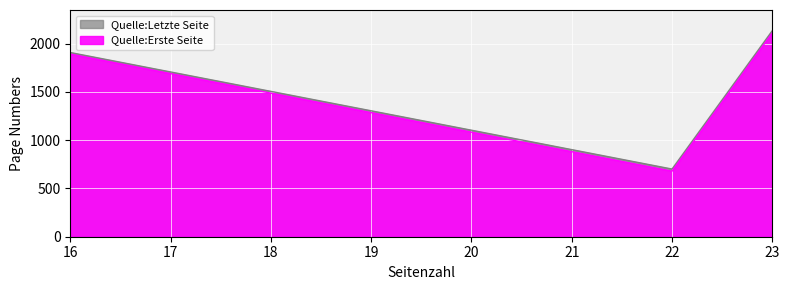

How many data points in Quelle:Erste Seite are less than 1892?

2